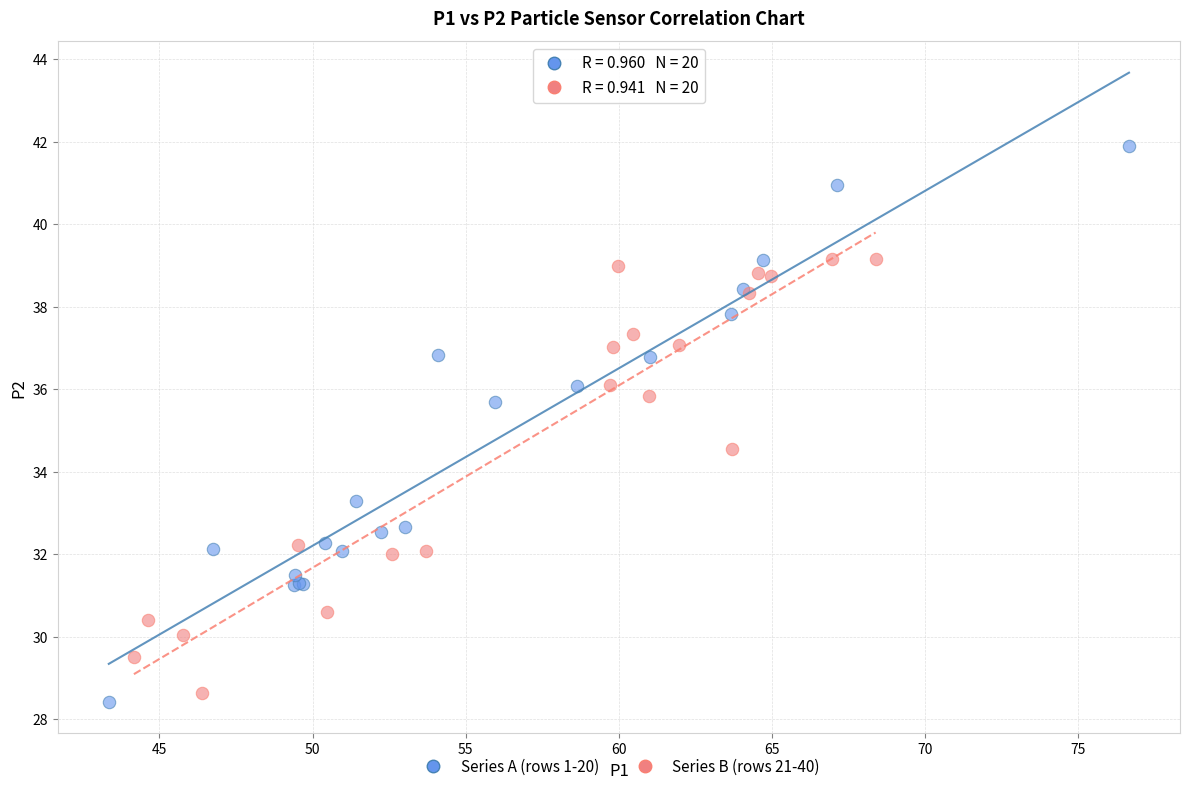

Which series reaches the maximum Y coordinate?

Series A (rows 1-20)